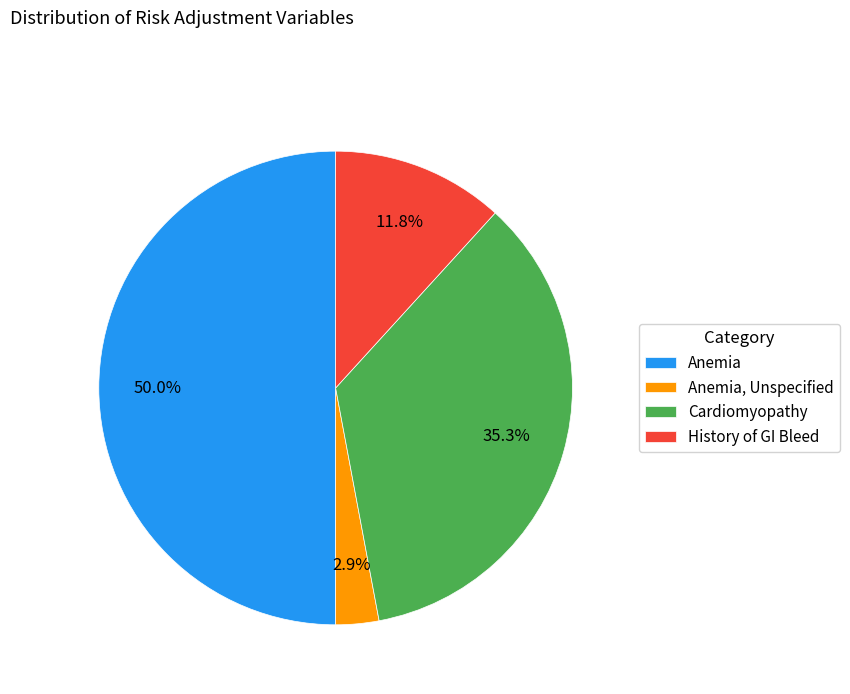

Which slice is the largest?

Anemia